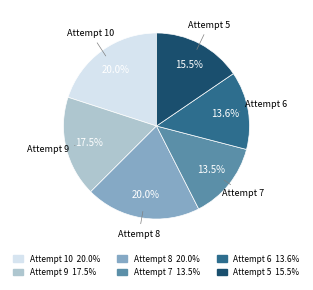

Is there any slice that represents more than half of the pie?

No